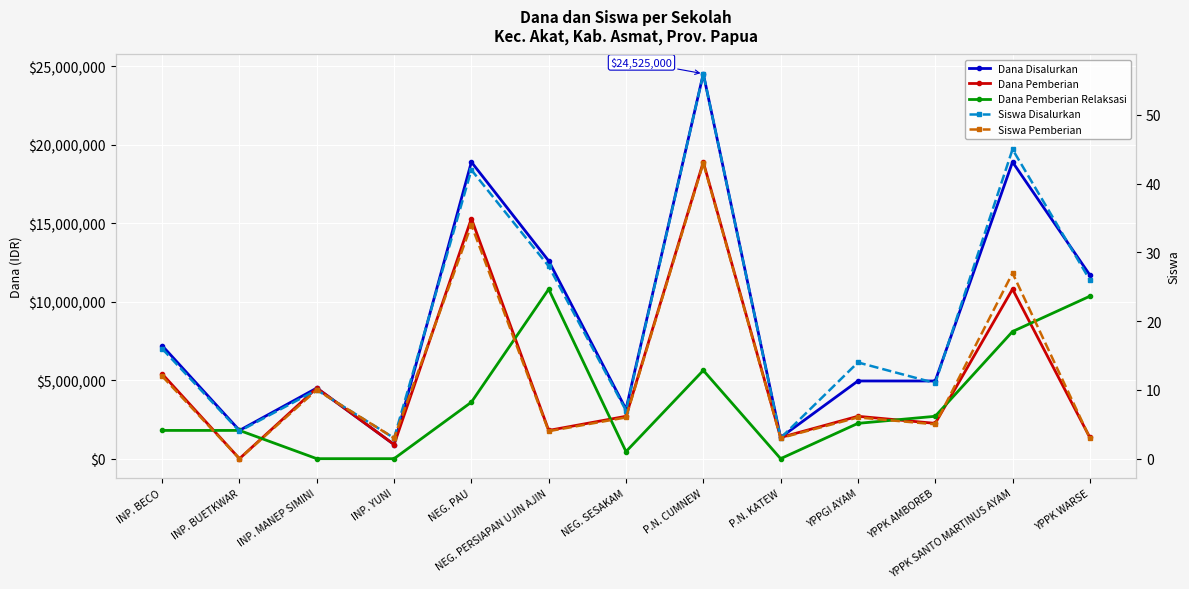

Which series has the largest range (max minus min)?

Dana Disalurkan